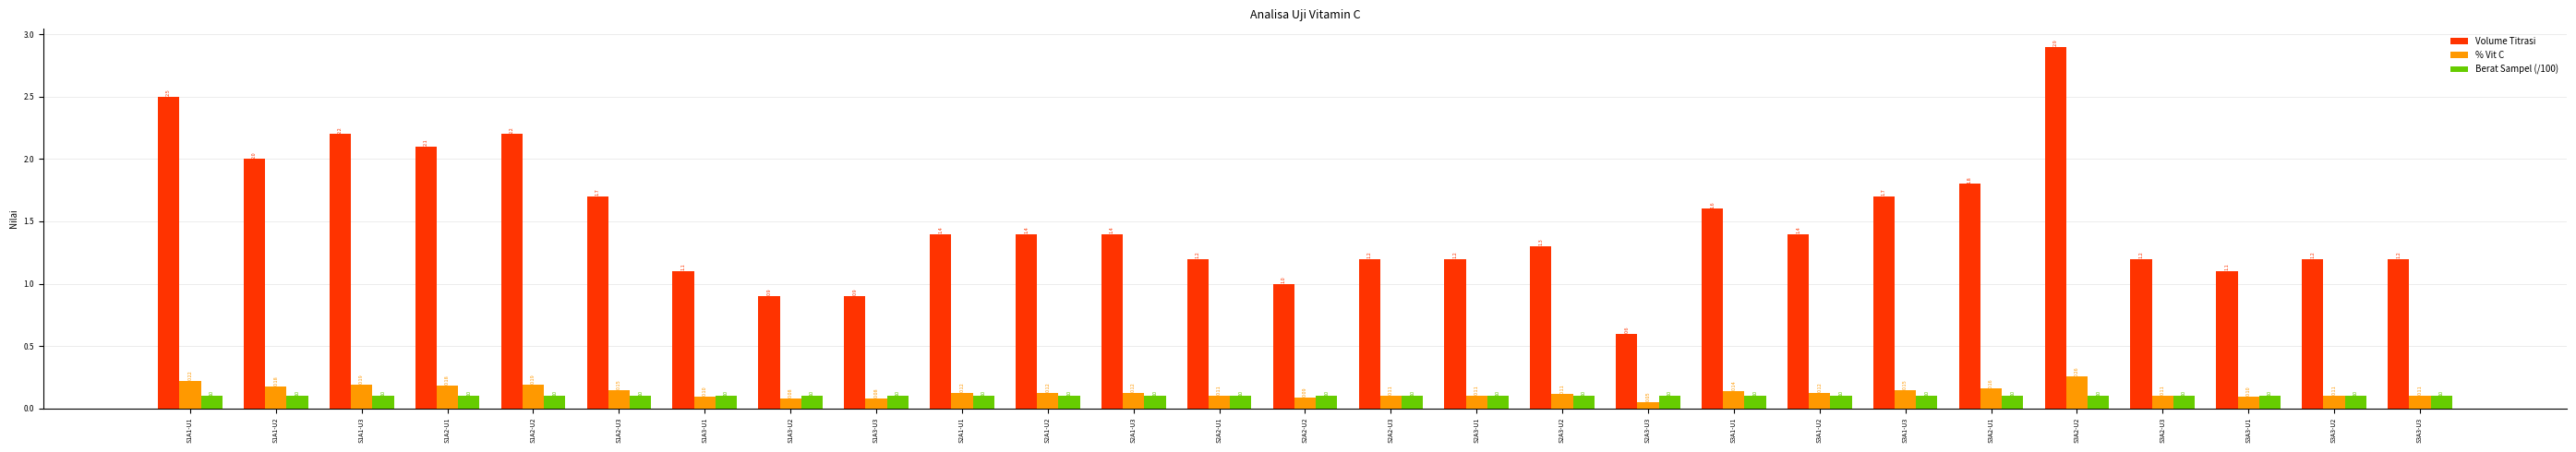

True or false: Berat Sampel (/100) has a value of 0.0 at S2A3-U1.

False